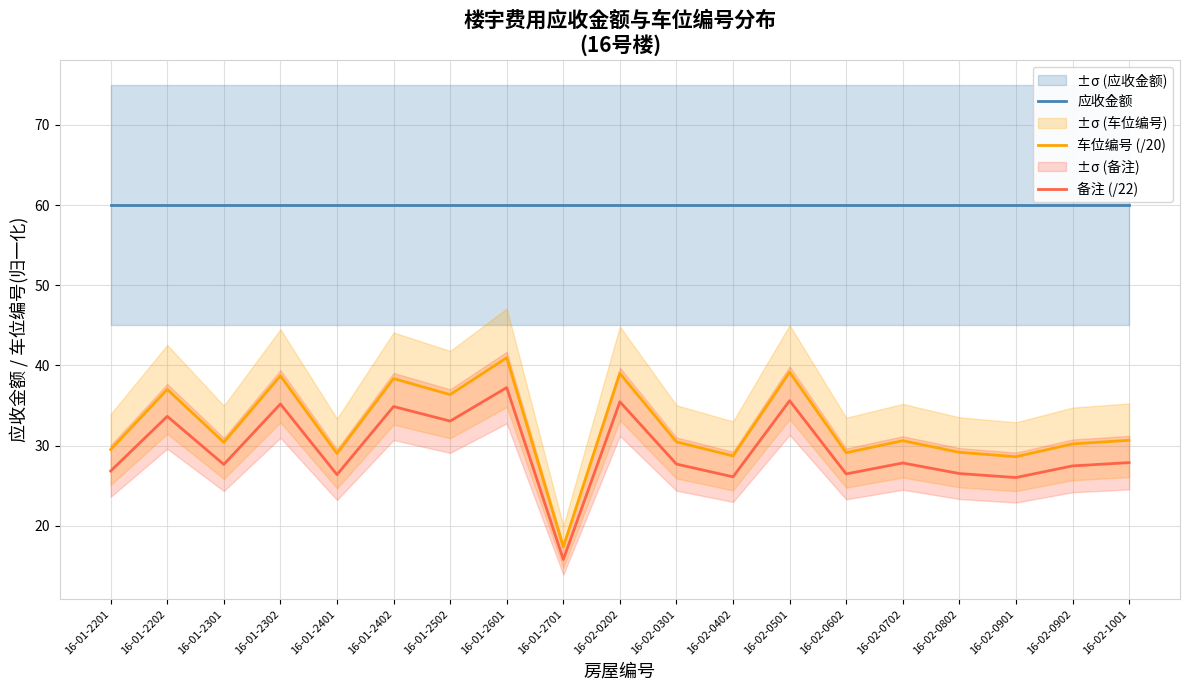

Does the chart display data point markers on the line(s)?

No